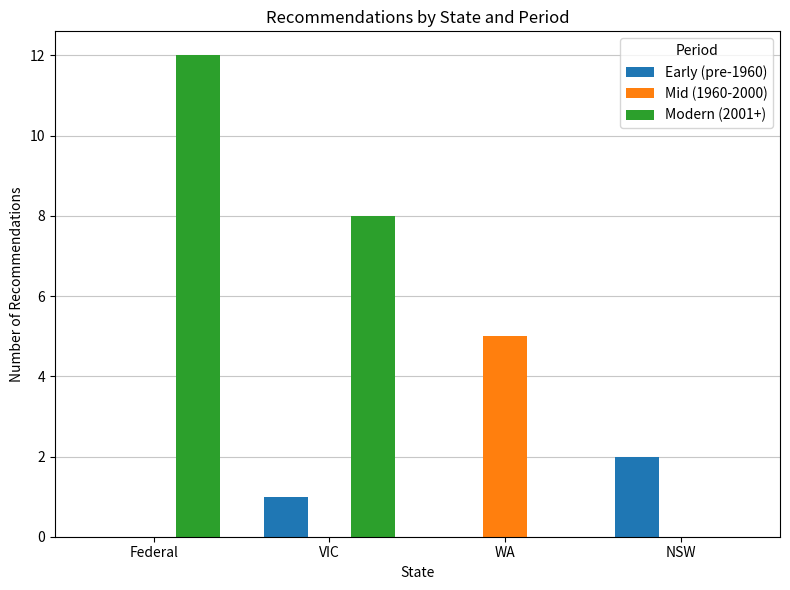

At which label is Modern (2001+) closest to 6?

VIC